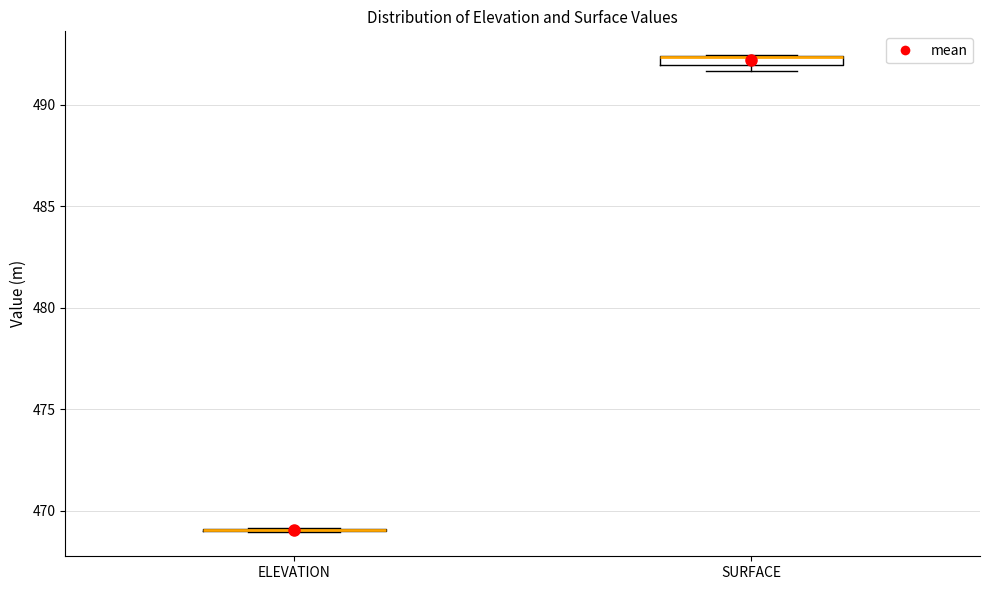

Where is the upper edge of the box for SURFACE on the y-axis? The values are not printed on the chart, so give them approximately, as read against the axis.

492.5